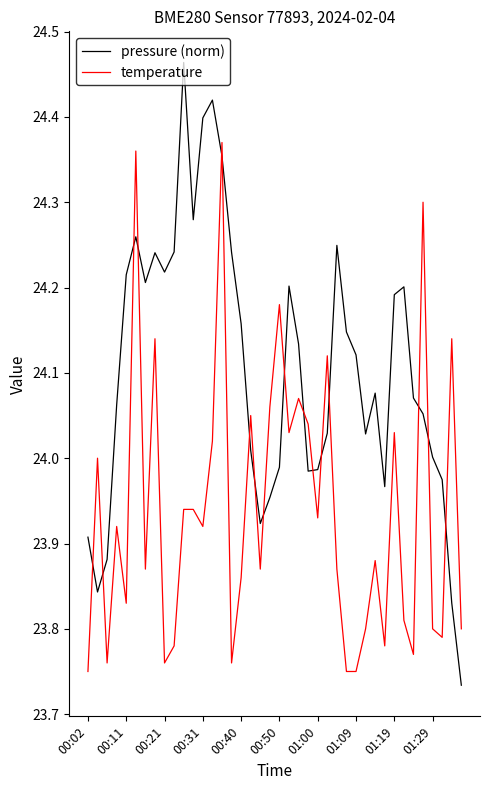

Which series has the widest spread of values?

pressure (norm)